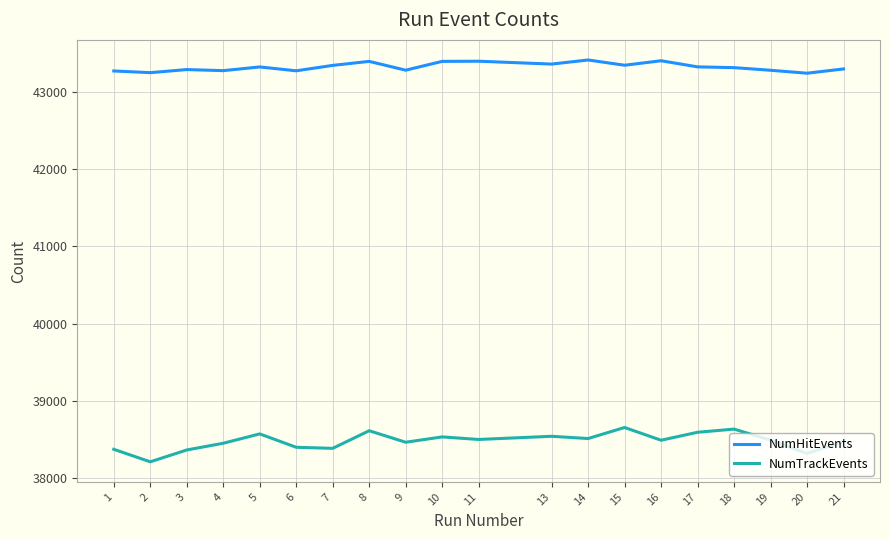

What is the total value across all series at 7?

81725